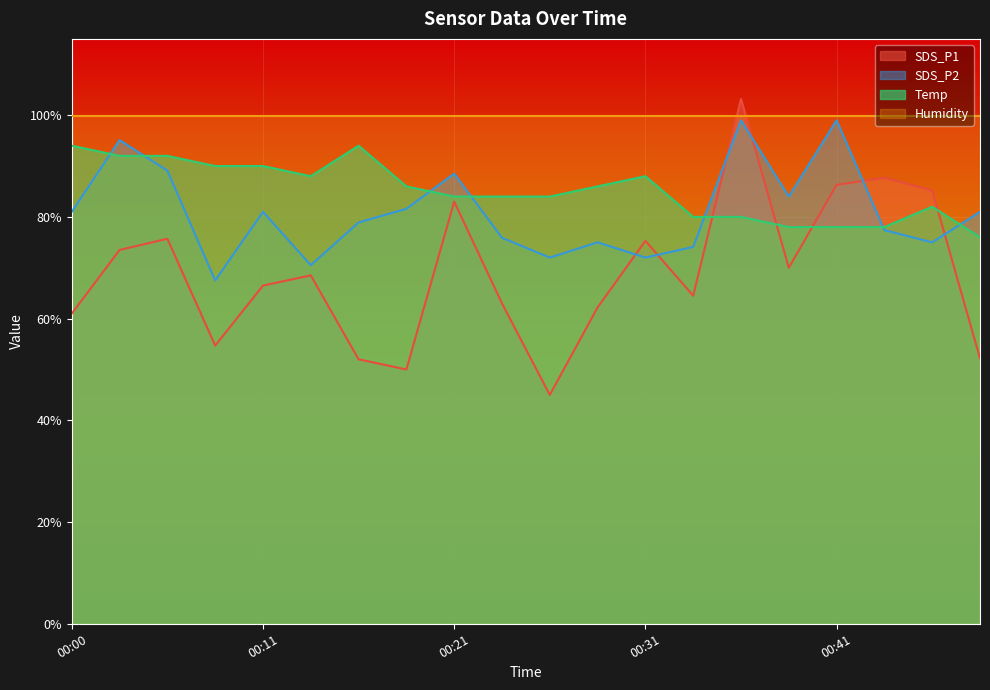

What is the maximum value for Temp?

94.0